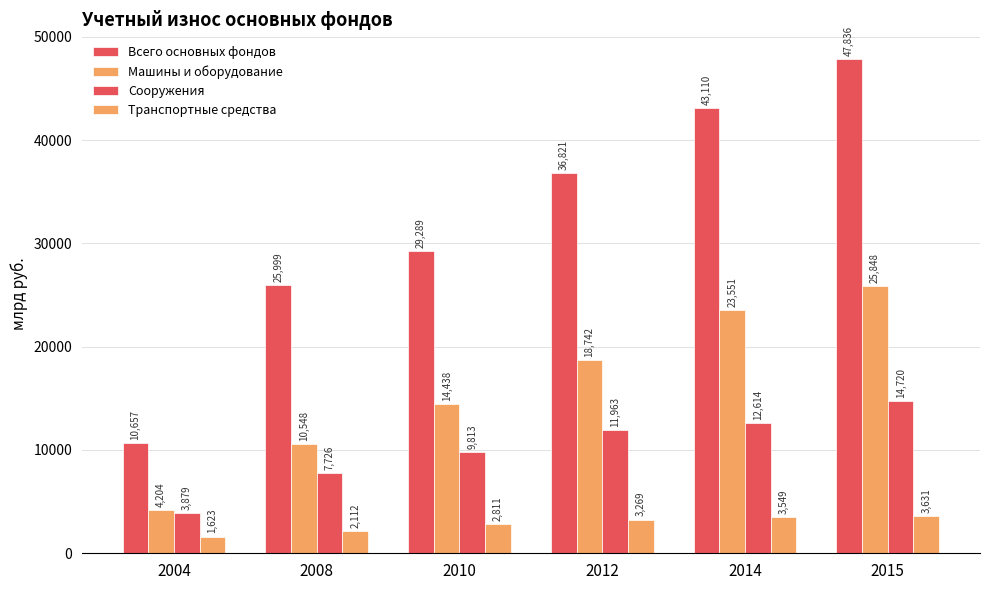

Rank the series at 2014 from lowest to highest value.

Транспортные средства, Сооружения, Машины и оборудование, Всего основных фондов